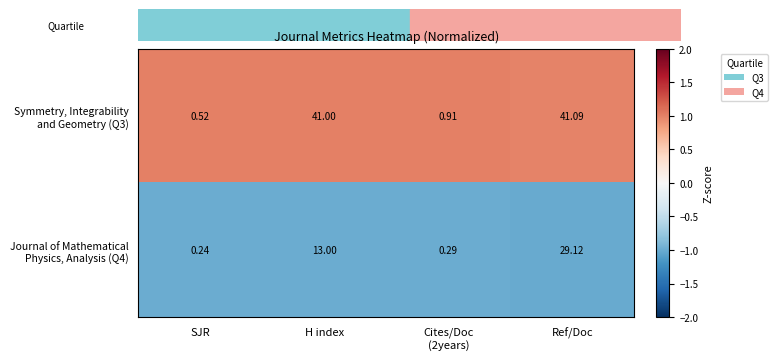

At which category is the sum across all series the highest?

Ref/Doc